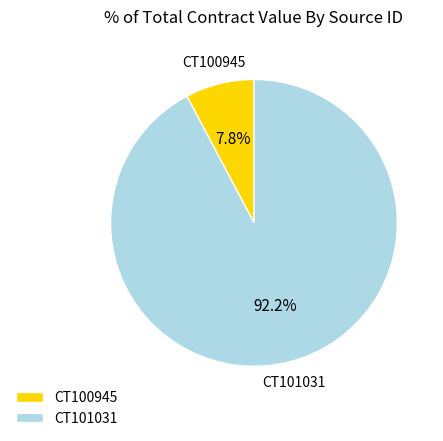

Which has a higher value, CT100945 or CT101031?

CT101031